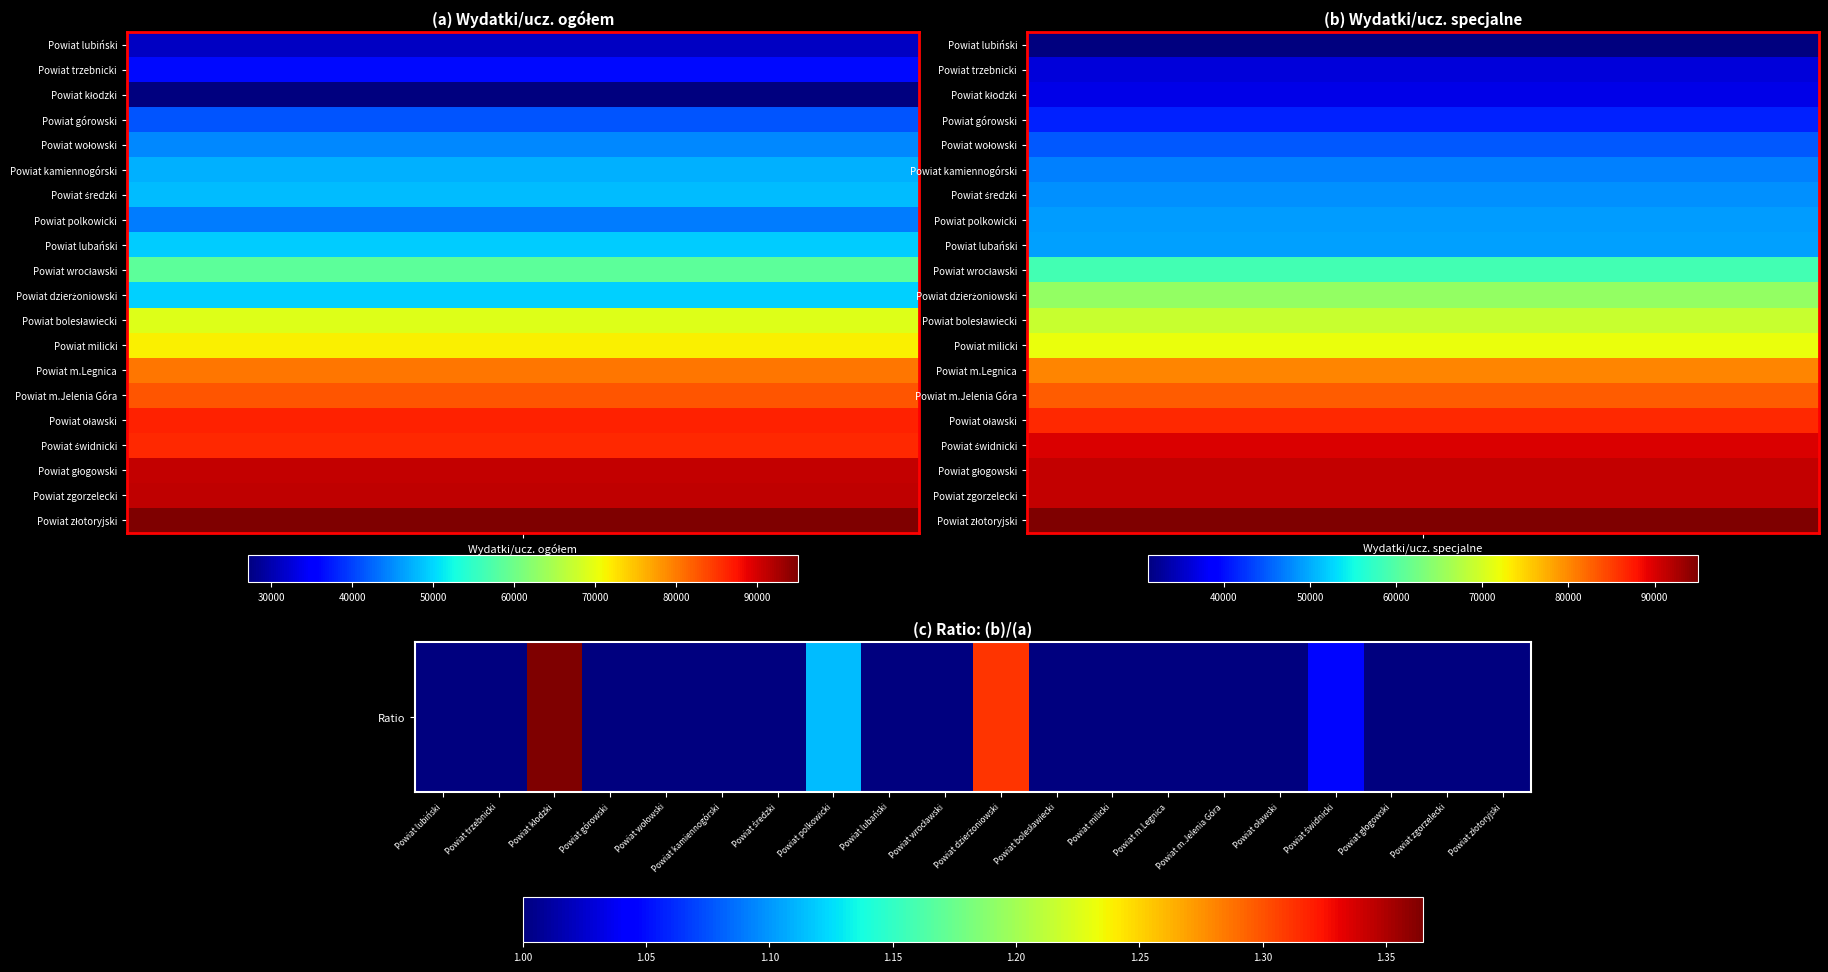

What is the maximum value shown in the chart?

1.4